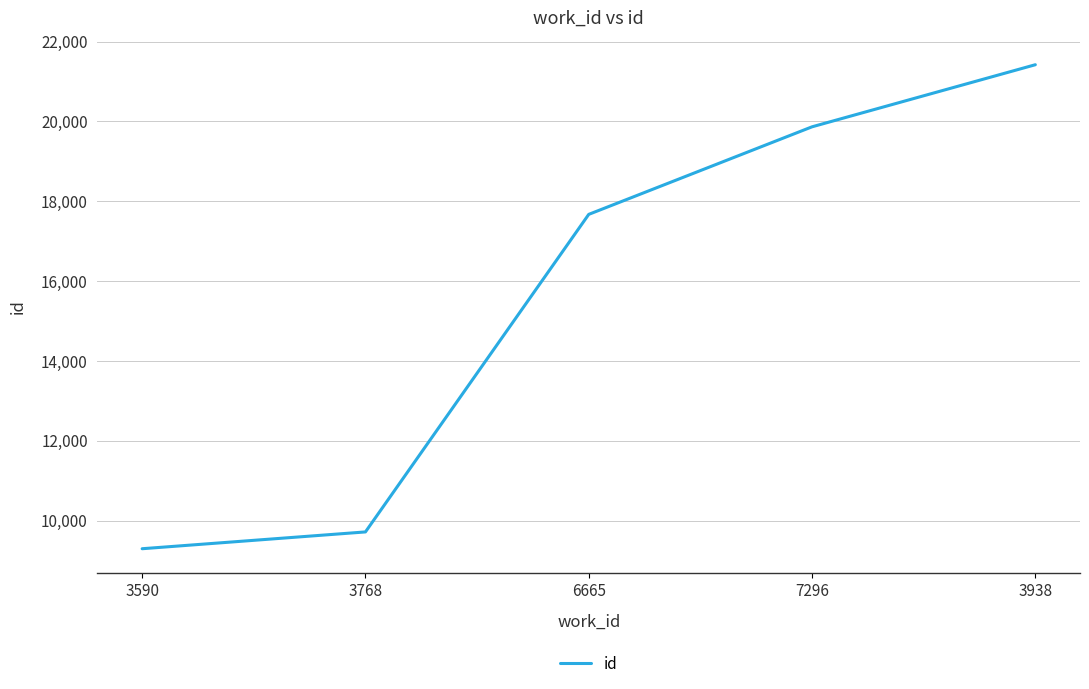

Rank the categories by value from lowest to highest.

3590, 3768, 6665, 7296, 3938